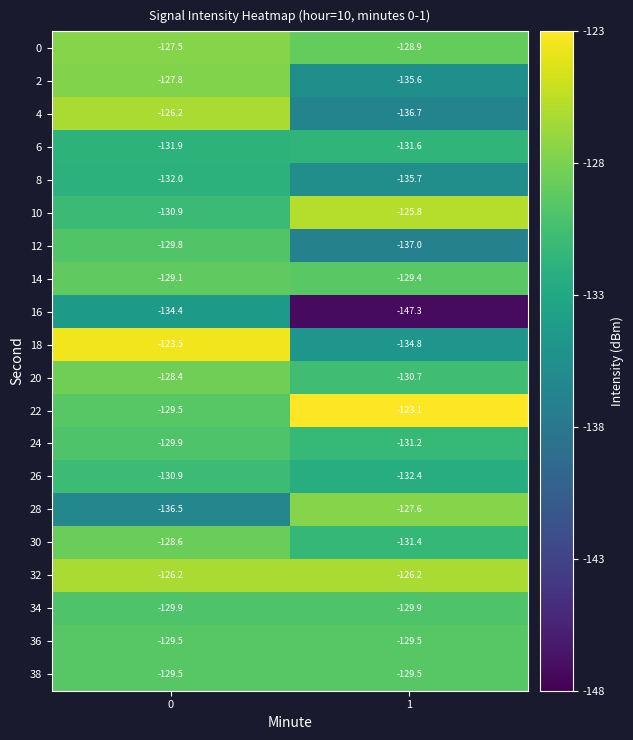

Rank the categories by 30 value from highest to lowest.

0, 1